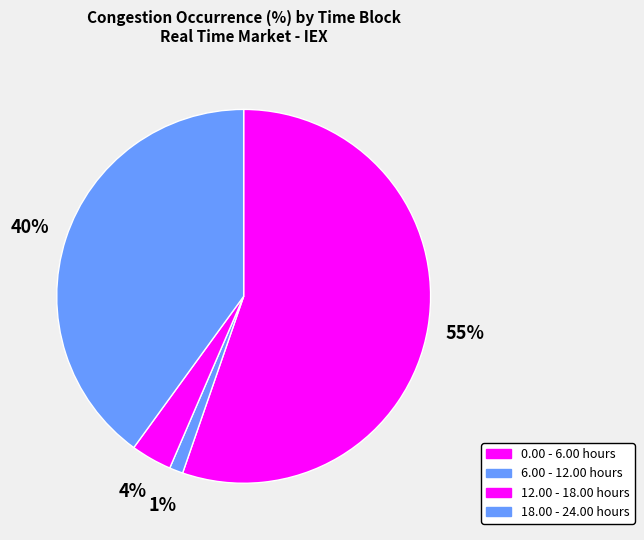

Rank the categories by value from highest to lowest.

0.00 - 6.00 hours, 18.00 - 24.00 hours, 12.00 - 18.00 hours, 6.00 - 12.00 hours